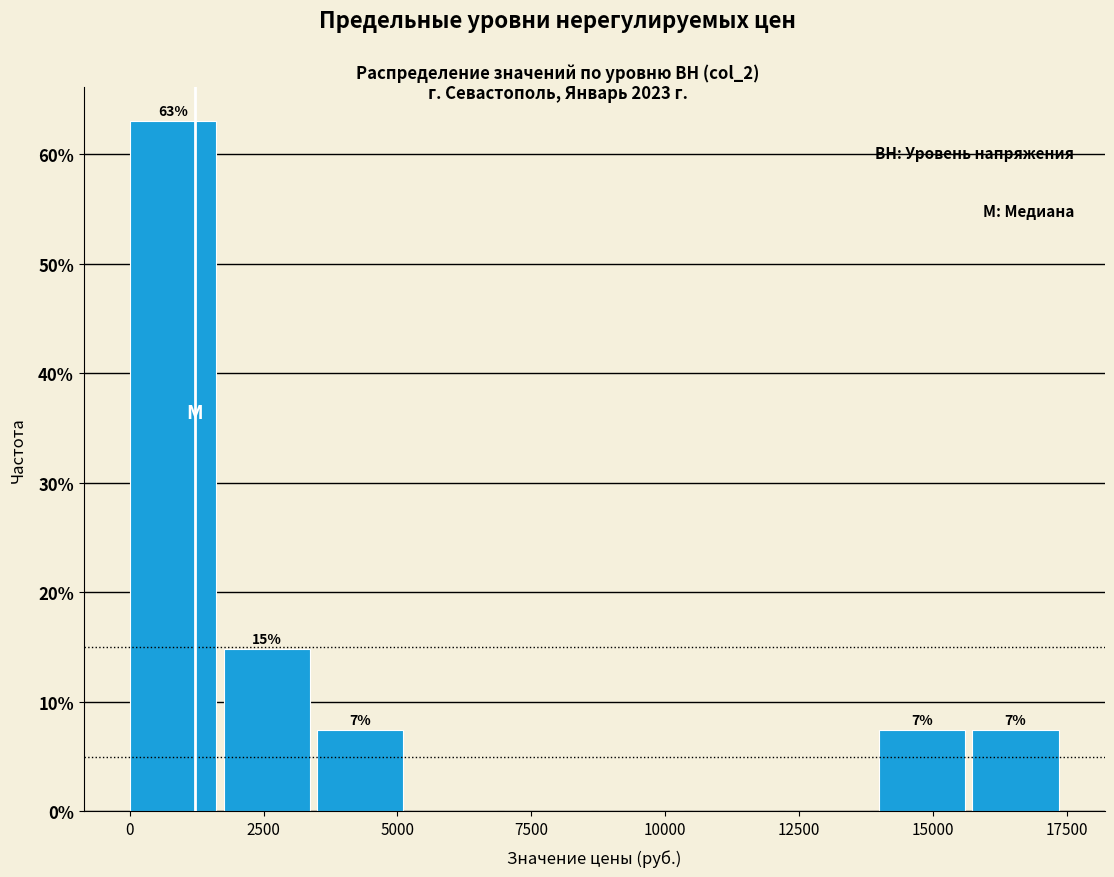

Read against the x-axis, roughly where is the centre of the tallest bar?

1000